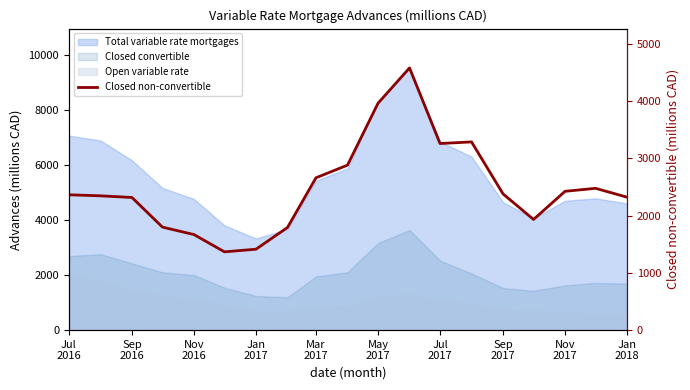

What is the sum of the values at Jan 2017 and Mar 2017?

4076